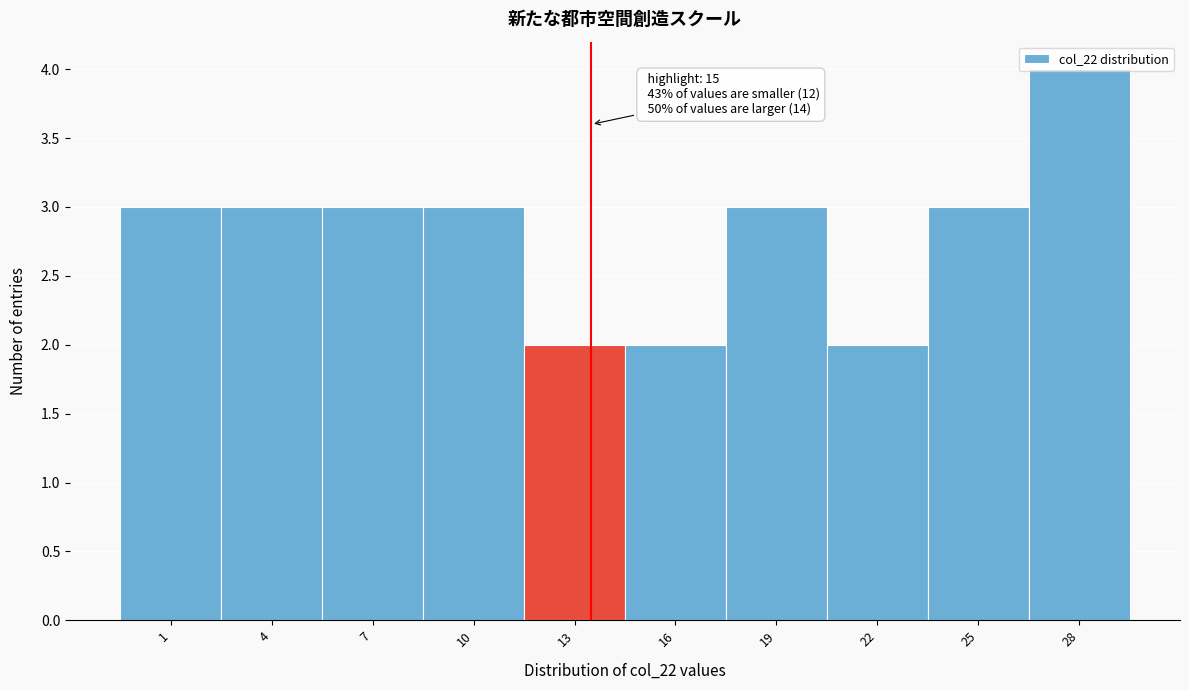

Between 1 and 28, which is larger?

28